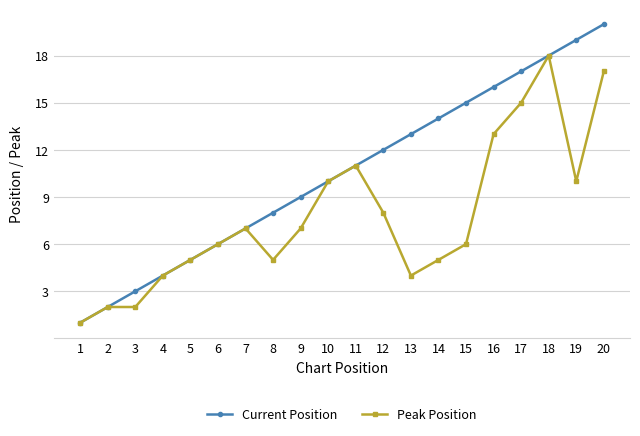

How many distinct data groups are displayed?

2